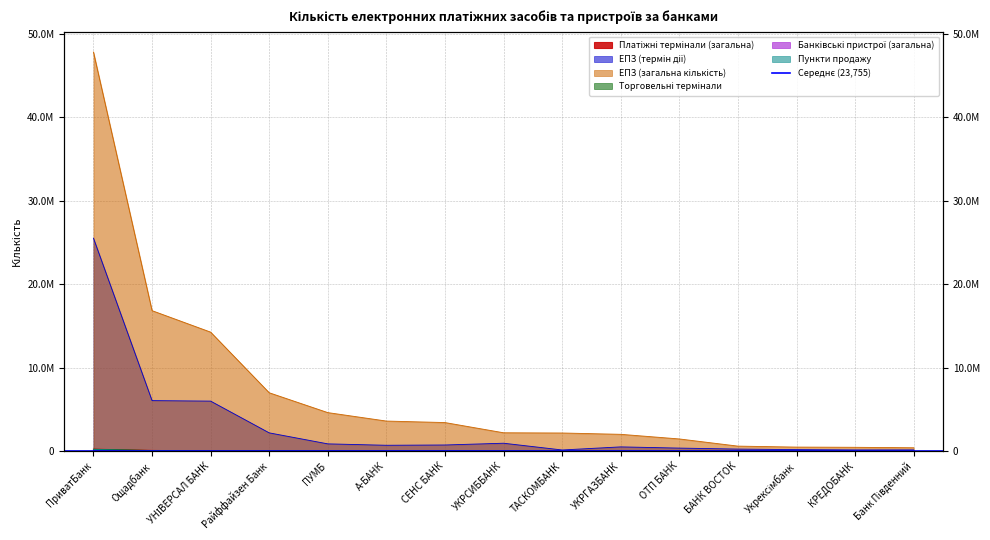

Reading right to left, extract all data points from this chart.

Платіжні термінали (загальна): 2377	162	1259	4995	170	1509	1569	6544	9624	1766	5874	27740	44	71804	220897
ЕПЗ (термін дії): 144381	140694	175870	239767	357021	502416	132337	941117	730289	695591	864540	2184243	5989984	6050367	25524897
ЕПЗ (загальна кількість): 398486	451814	478753	594301	1453980	2008559	2167881	2194978	3419410	3598757	4612452	6991674	14260661	16836749	47834638
Торговельні термінали: 2268	24	1146	4891	4	1126	1461	5849	9410	1561	5500	27055	4	68803	219403
Банківські пристрої (загальна): 130	334	346	69	148	684	108	693	494	0	471	1511	20	5127	16830
Пункти продажу: 2073	4	1022	4966	10	334	3199	6421	9722	4514	7523	19876	7421	46767	192328